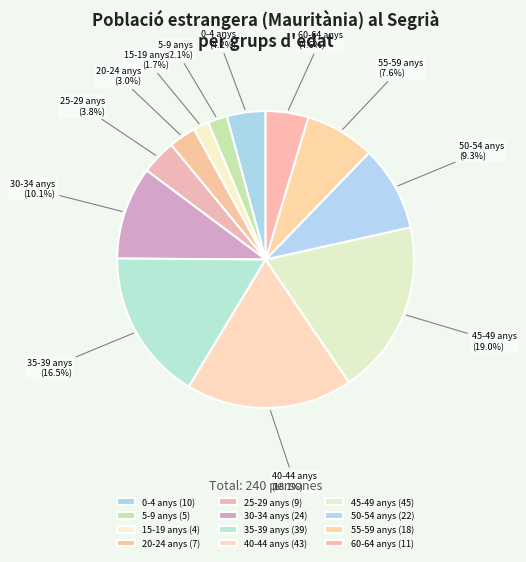

To the nearest percent, what percentage of the pie is 30-34 anys?

10%